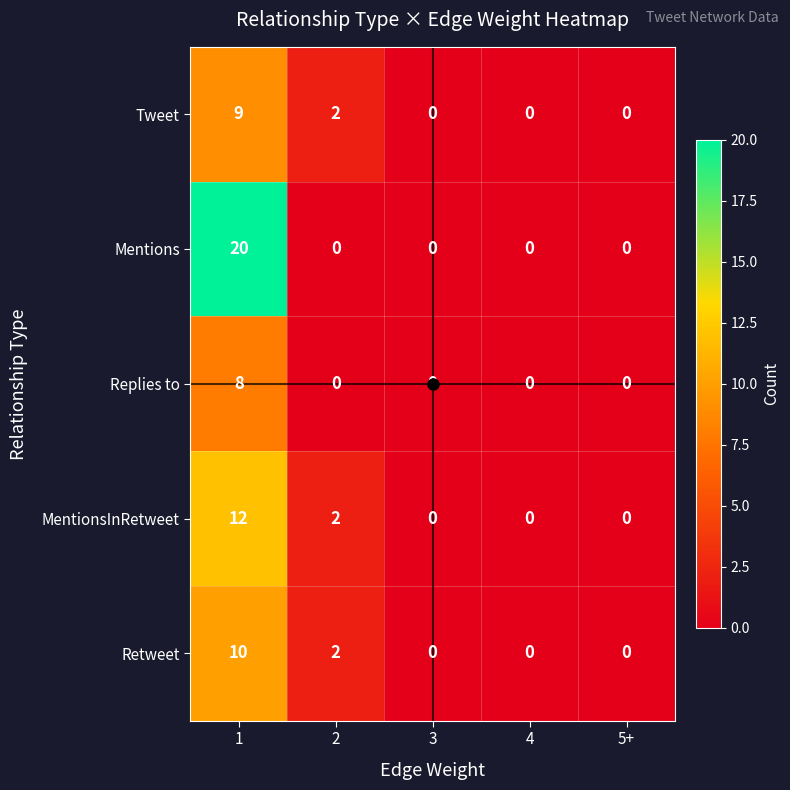

Is it true that Tweet equals 0 at 3?

True